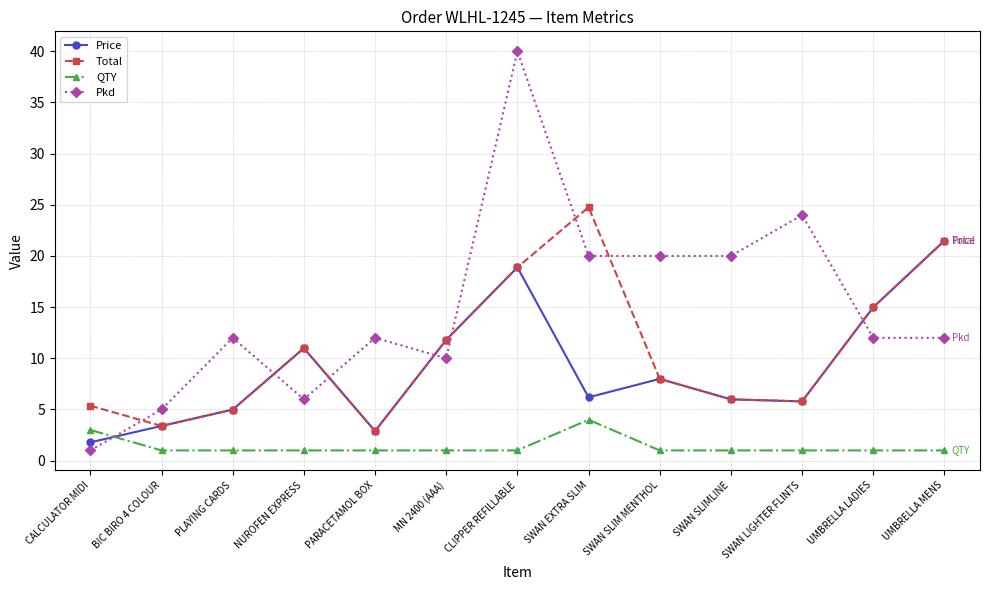

At how many categories does at least one series exceed 34?

1